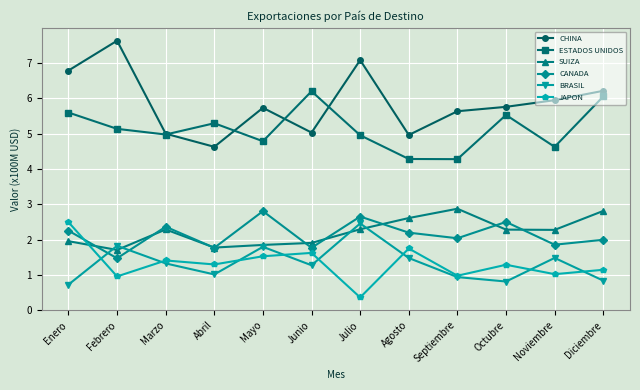

Is it true that SUIZA equals 1.7 at Febrero?

True